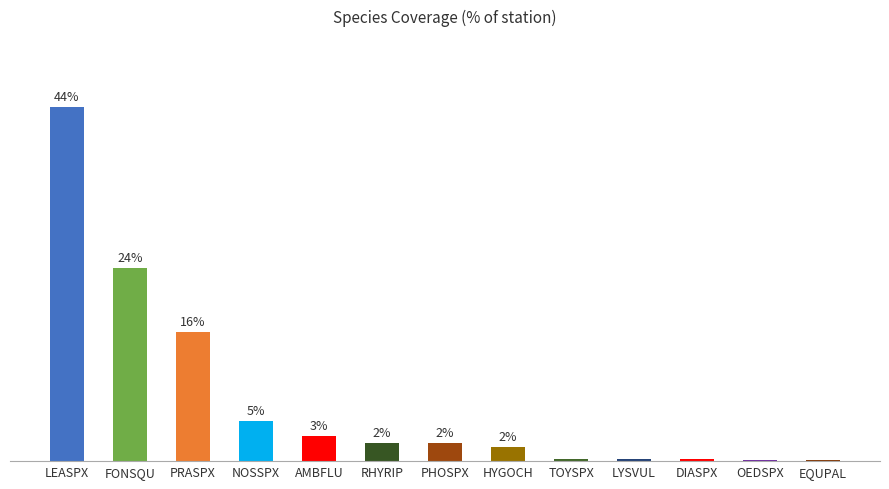

What is the difference between the maximum and minimum values?

44.0